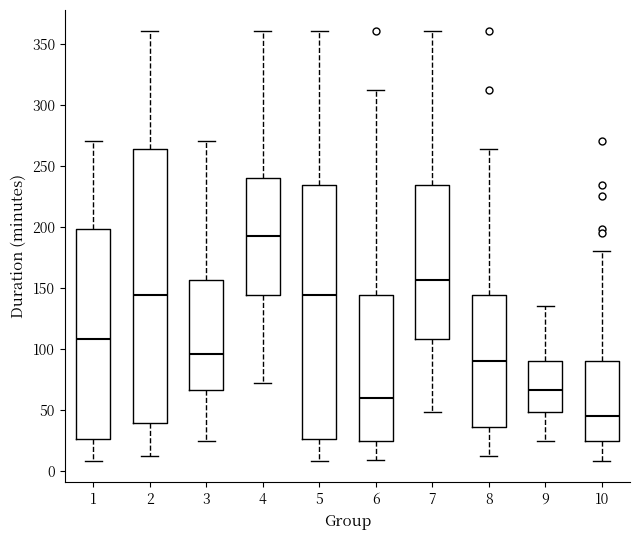

Where does the median line of the box at x = 2 sit on the y-axis? The values are not printed on the chart, so give them approximately, as read against the axis.

145